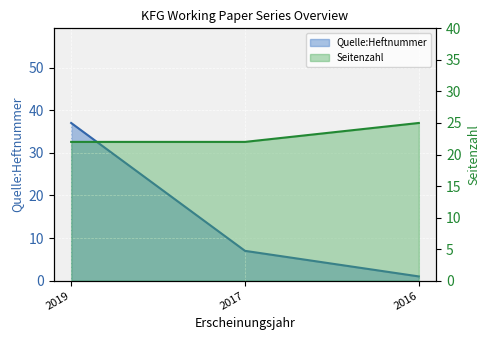

What are all the series names shown in the legend?

Quelle:Heftnummer, Seitenzahl